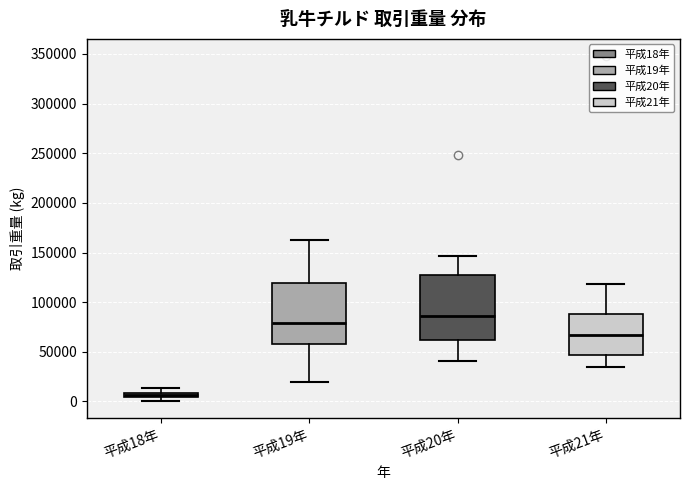

Which box's median line is the highest?

平成20年